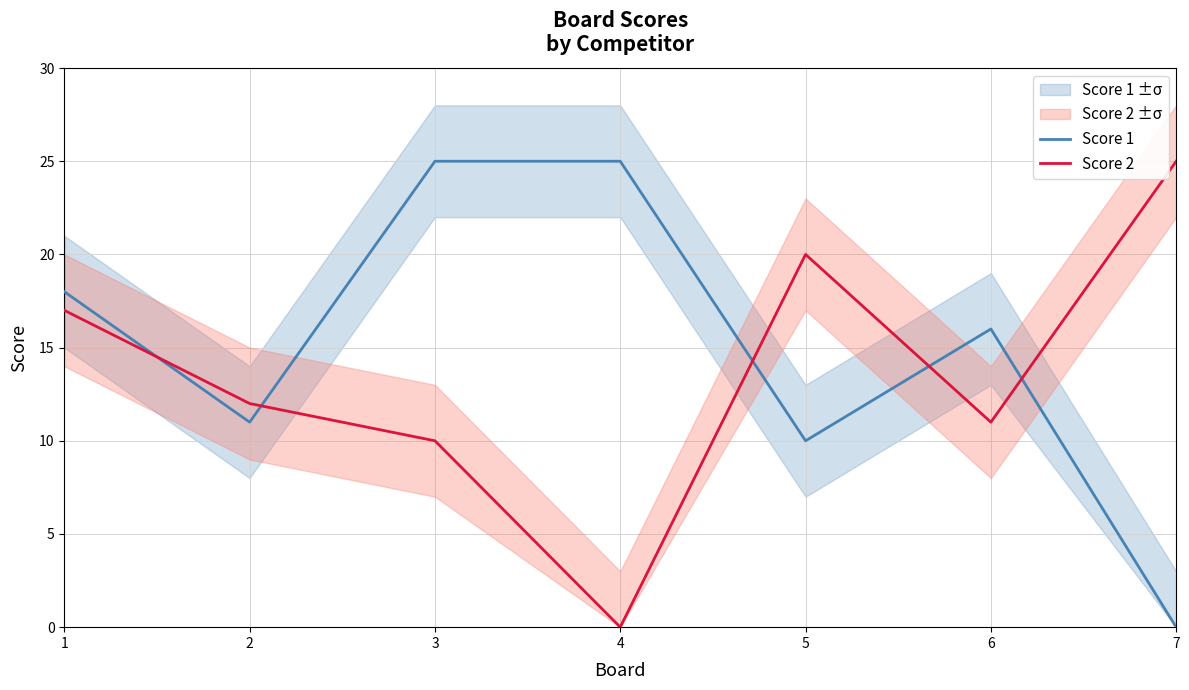

Where is Score 1 nearest to the value 12?

2